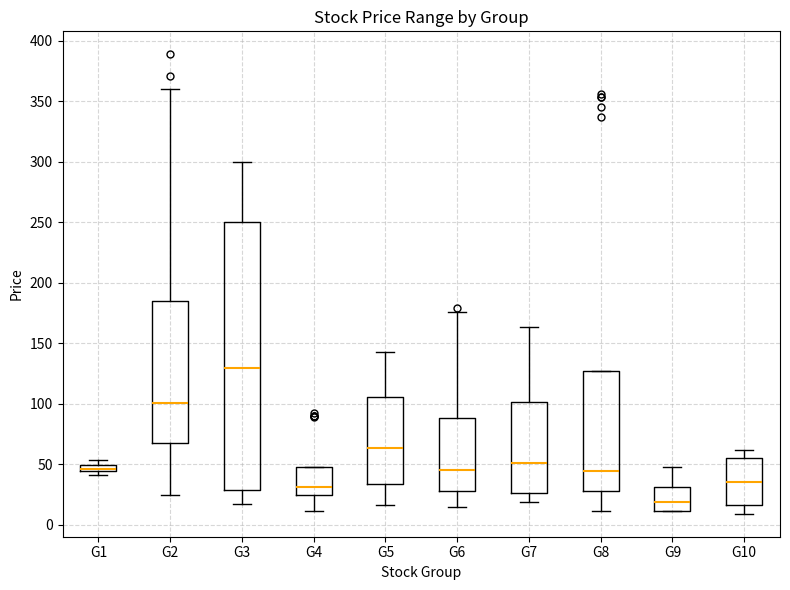

Where is the upper edge of the box for G1 on the y-axis? The values are not printed on the chart, so give them approximately, as read against the axis.

50